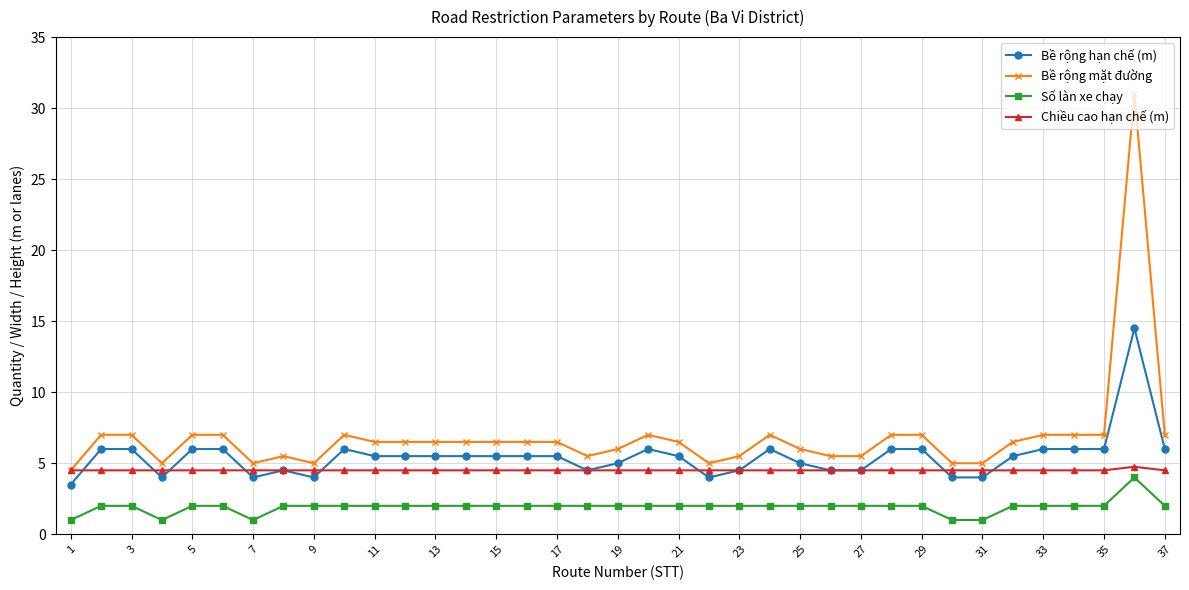

Reading left to right, list all the values displayed in this chart.

Bề rộng hạn chế (m): 3.5	6.0	6.0	4.0	6.0	6.0	4.0	4.5	4.0	6.0	5.5	5.5	5.5	5.5	5.5	5.5	5.5	4.5	5.0	6.0	5.5	4.0	4.5	6.0	5.0	4.5	4.5	6.0	6.0	4.0	4.0	5.5	6.0	6.0	6.0	14.5	6.0
Bề rộng mặt đường: 4.5	7.0	7.0	5.0	7.0	7.0	5.0	5.5	5.0	7.0	6.5	6.5	6.5	6.5	6.5	6.5	6.5	5.5	6.0	7.0	6.5	5.0	5.5	7.0	6.0	5.5	5.5	7.0	7.0	5.0	5.0	6.5	7.0	7.0	7.0	31.0	7.0
Số làn xe chạy: 1.0	2.0	2.0	1.0	2.0	2.0	1.0	2.0	2.0	2.0	2.0	2.0	2.0	2.0	2.0	2.0	2.0	2.0	2.0	2.0	2.0	2.0	2.0	2.0	2.0	2.0	2.0	2.0	2.0	1.0	1.0	2.0	2.0	2.0	2.0	4.0	2.0
Chiều cao hạn chế (m): 4.5	4.5	4.5	4.5	4.5	4.5	4.5	4.5	4.5	4.5	4.5	4.5	4.5	4.5	4.5	4.5	4.5	4.5	4.5	4.5	4.5	4.5	4.5	4.5	4.5	4.5	4.5	4.5	4.5	4.5	4.5	4.5	4.5	4.5	4.5	4.8	4.5